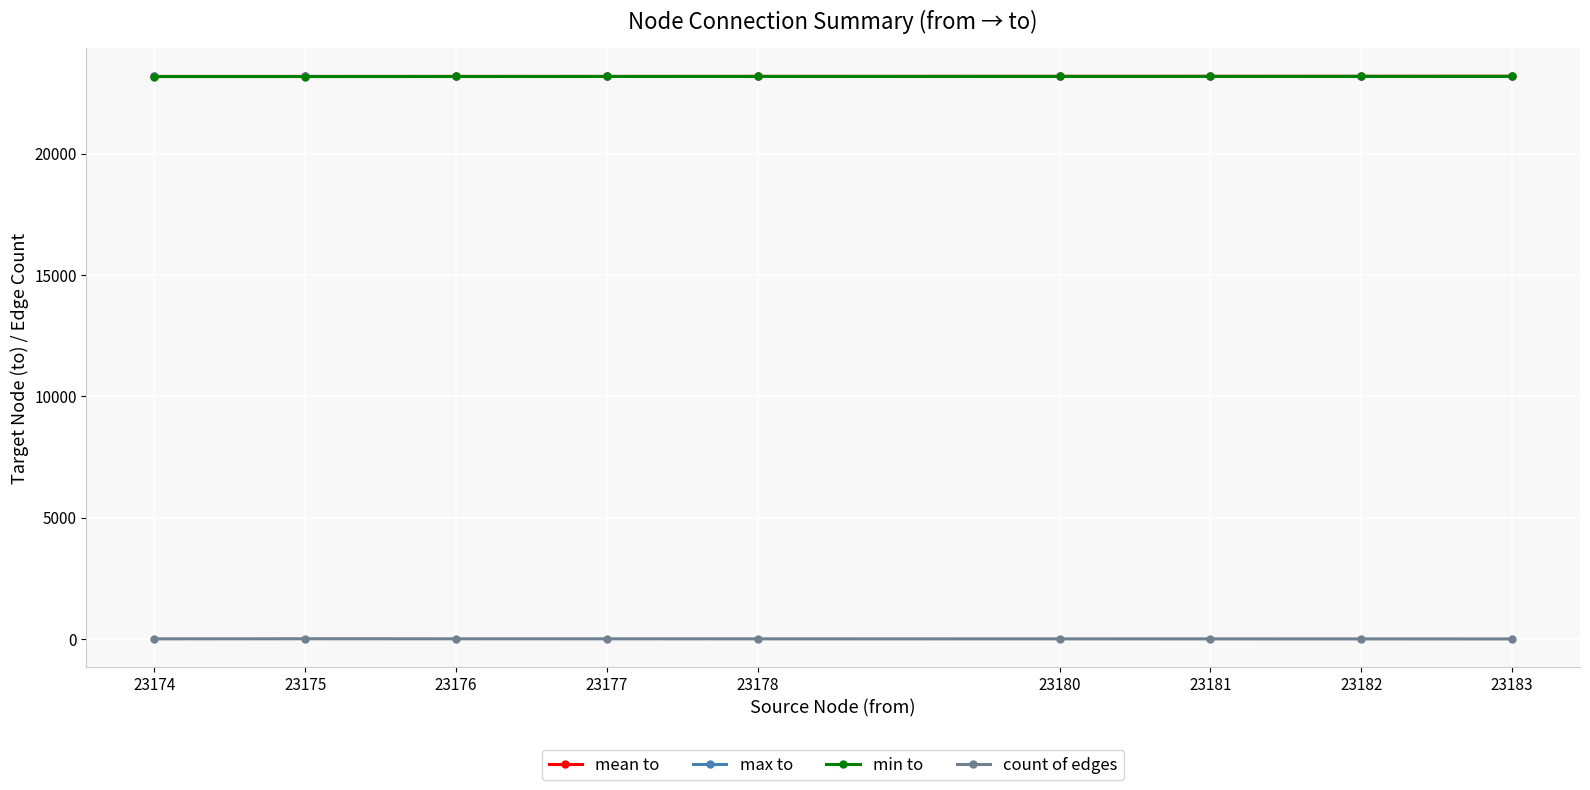

Reading left to right, extract all data points from this chart.

mean to: 23183=23184.0	23182=23183.5	23181=23182.7	23180=23181.8	23178=23181.0	23177=23180.2	23176=23179.6	23175=23179.0	23174=23178.6
max to: 23183=23184.0	23182=23184.0	23181=23184.0	23180=23184.0	23178=23184.0	23177=23184.0	23176=23184.0	23175=23184.0	23174=23184.0
min to: 23183=23184.0	23182=23183.0	23181=23182.0	23180=23181.0	23178=23180.0	23177=23178.0	23176=23177.0	23175=23176.0	23174=23174.0
count of edges: 23183=1.0	23182=2.0	23181=3.0	23180=4.0	23178=5.0	23177=6.0	23176=7.0	23175=8.0	23174=5.0